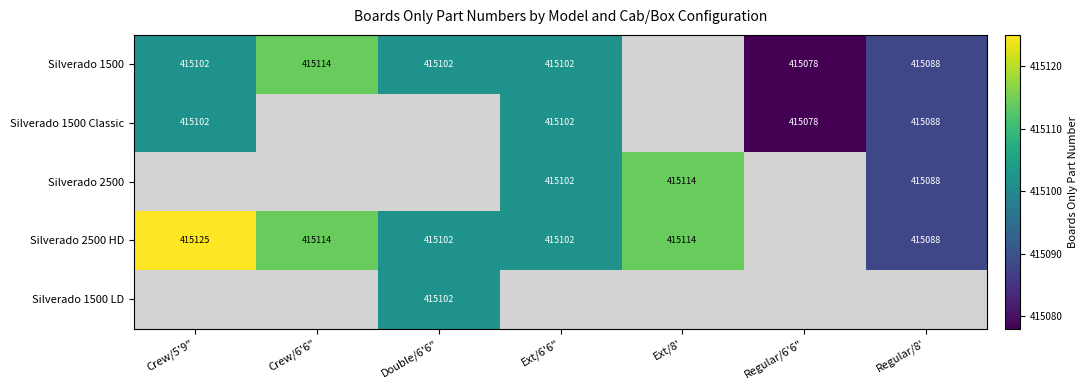

Count the number of categories in the chart.

7